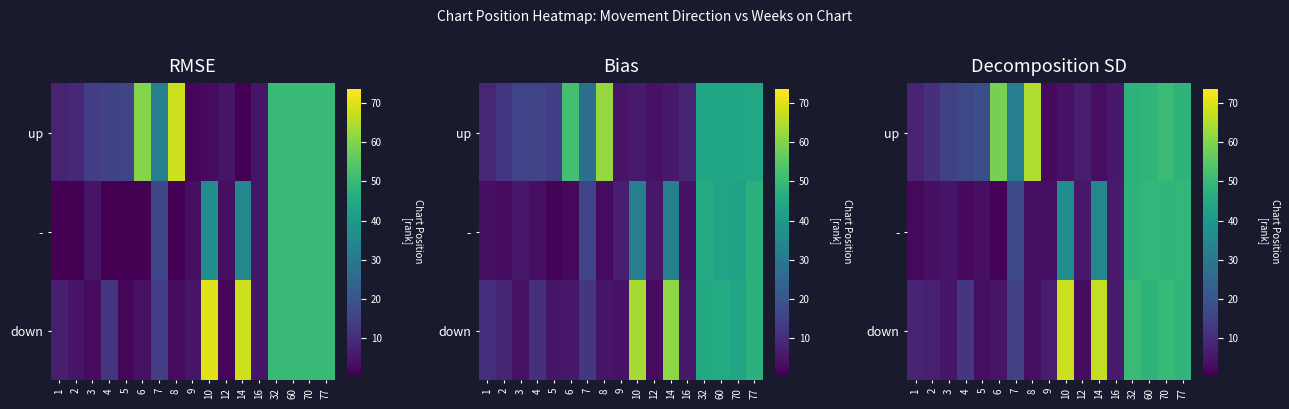

Which has a higher value, 2 or 10?

2